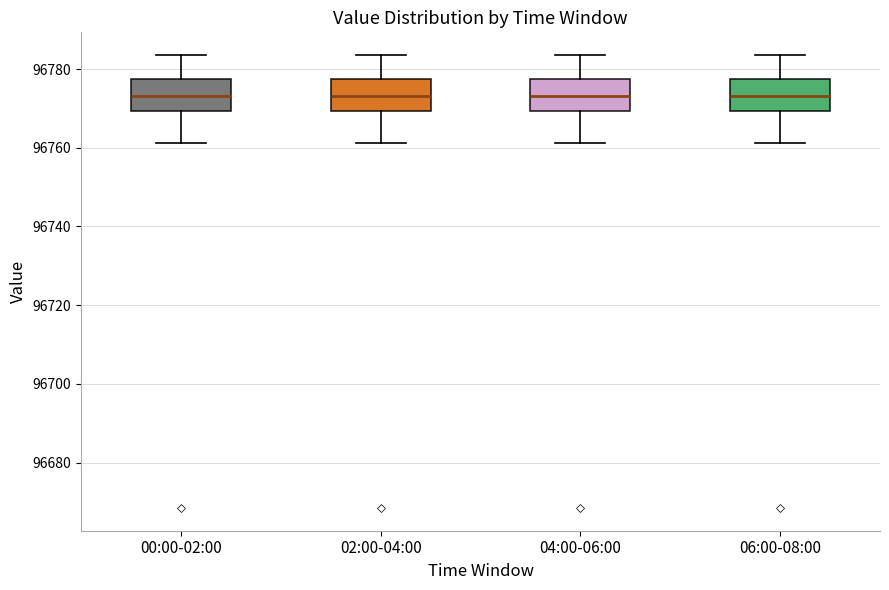

Reading left to right, transcribe this box plot: for each box, give where its median line is, the range the box spans, and where its two whiskers end, as read against the y-axis. The values are not printed on the chart, so give them approximately, as read against the axis.

00:00-02:00: median 96774, box 96770 to 96778, whiskers 96762 to 96784
02:00-04:00: median 96774, box 96770 to 96778, whiskers 96762 to 96784
04:00-06:00: median 96774, box 96770 to 96778, whiskers 96762 to 96784
06:00-08:00: median 96774, box 96770 to 96778, whiskers 96762 to 96784